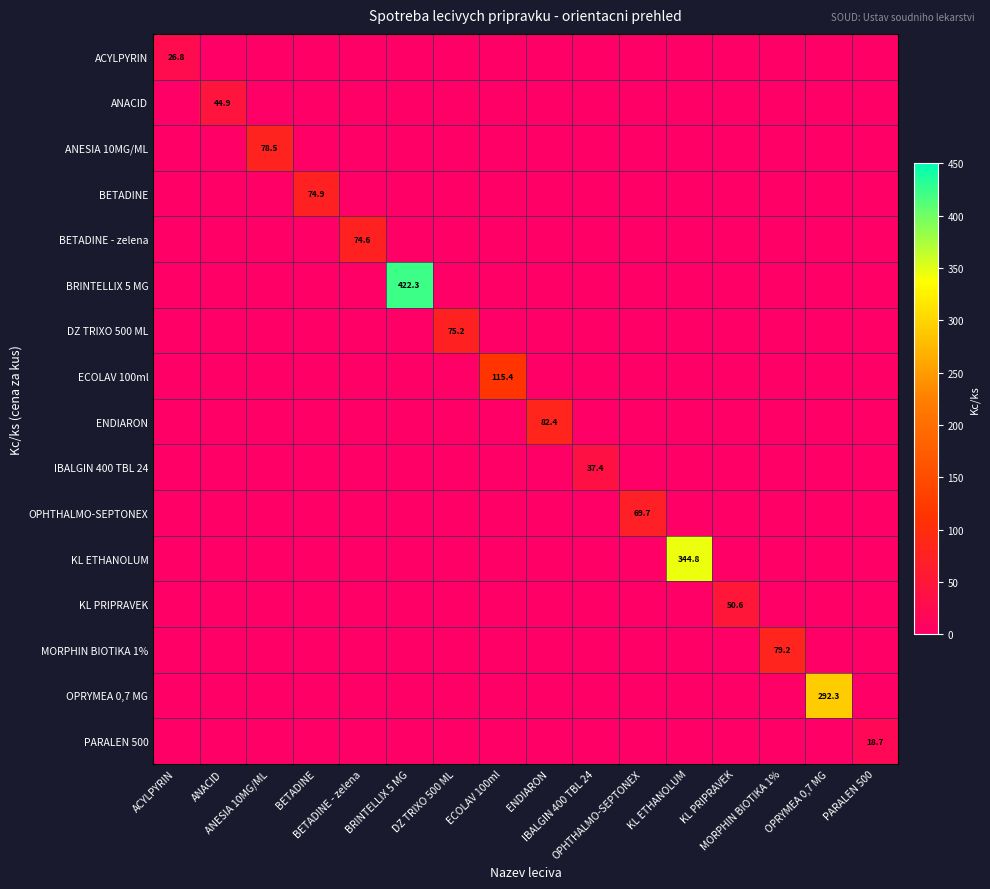

The value of ECOLAV 100ml at ACYLPYRIN is 0.0. True or false?

True